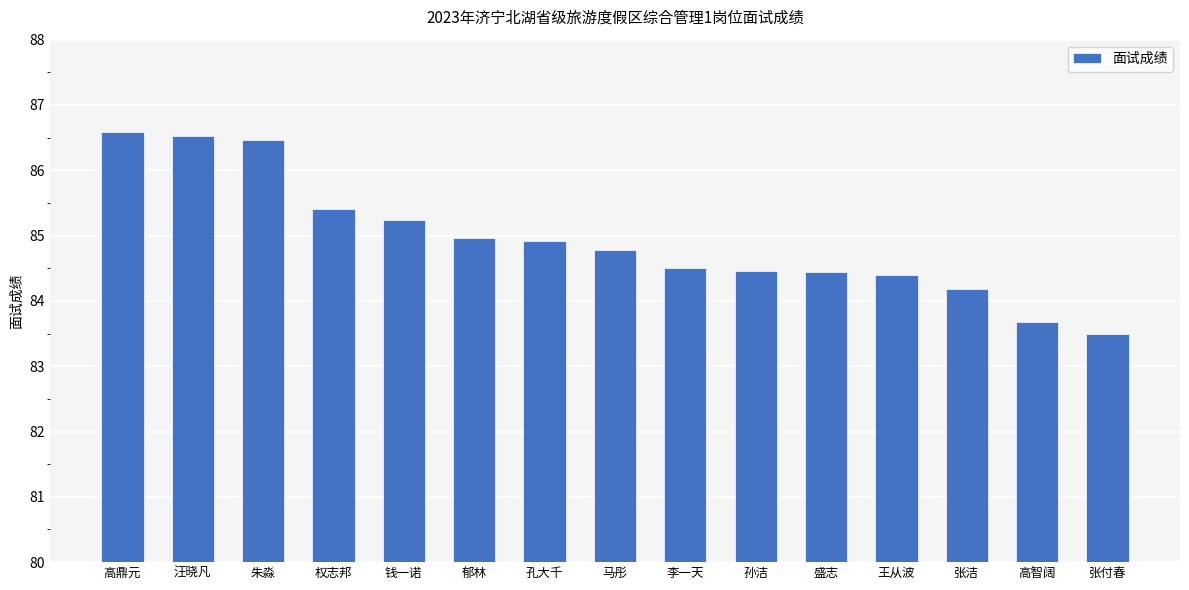

How many data points are above 84?

13